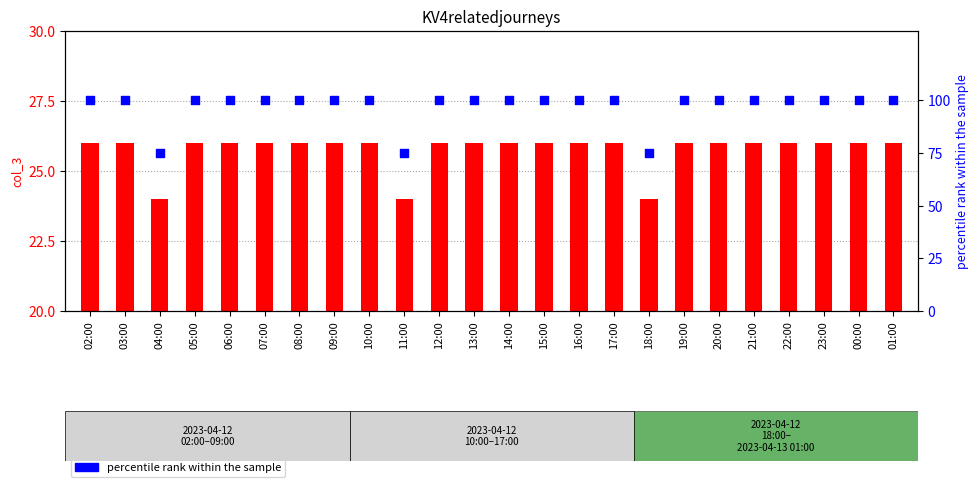

Which series has the largest total across all categories?

percentile rank within the sample